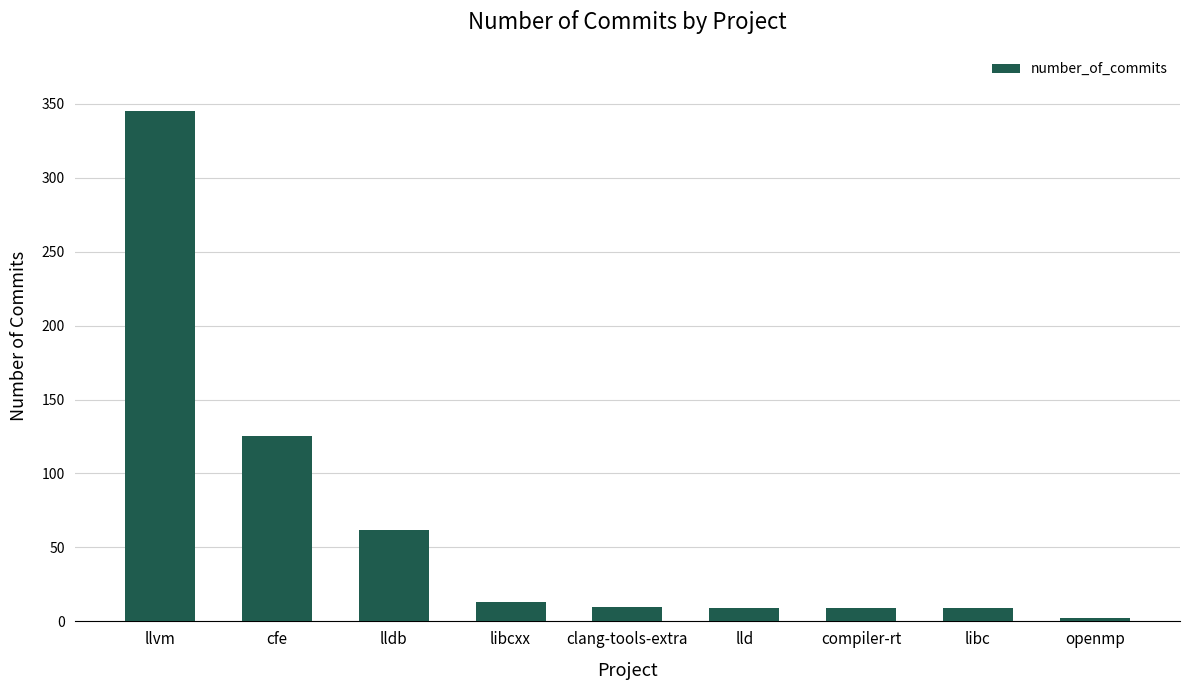

How many data points does each series have?

9